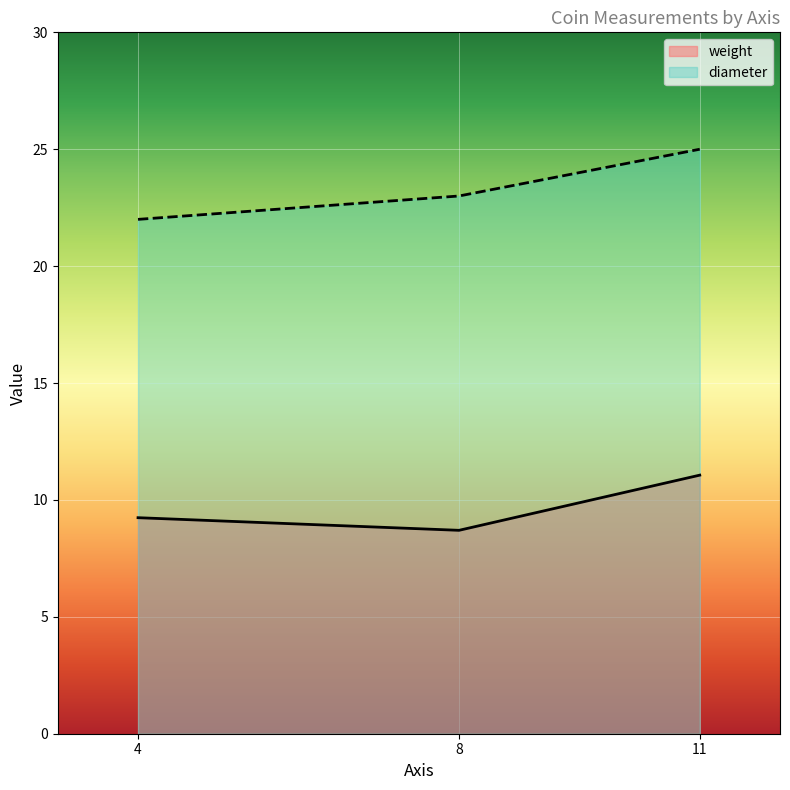

The diameter series shows 33.5 at 8. True or false?

False